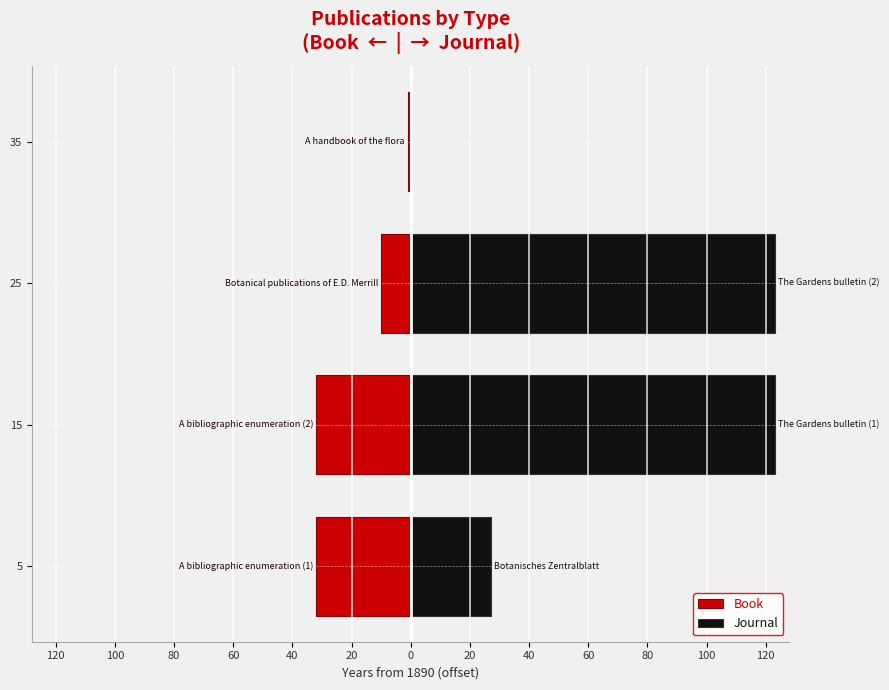

Does the chart contain any negative values?

Yes